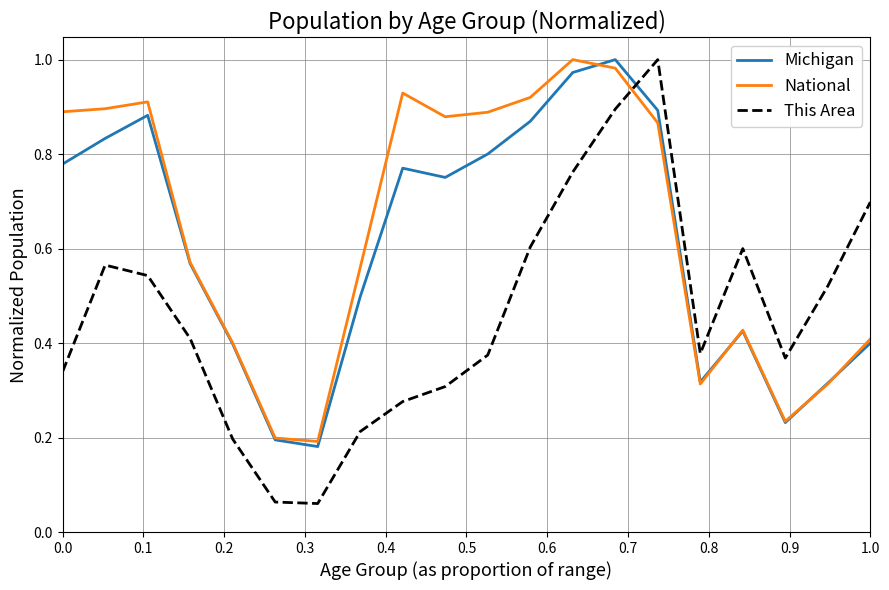

True or false: National and This Area intersect in this chart.

True